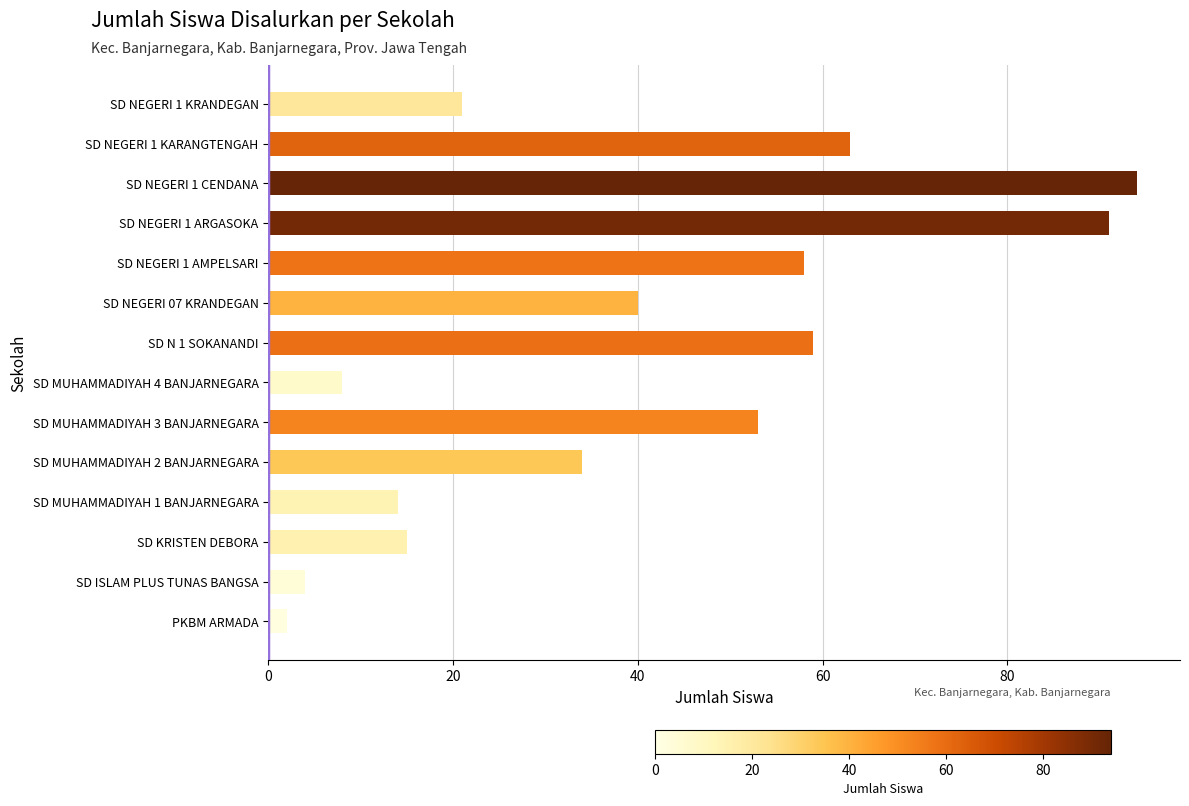

What is the difference between the second highest and minimum values?

89